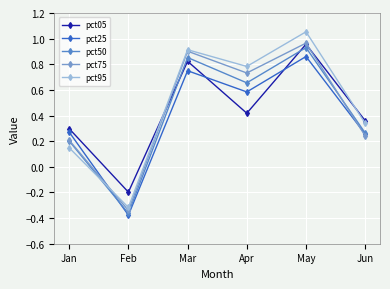

What is the maximum value shown in the chart?

1.1